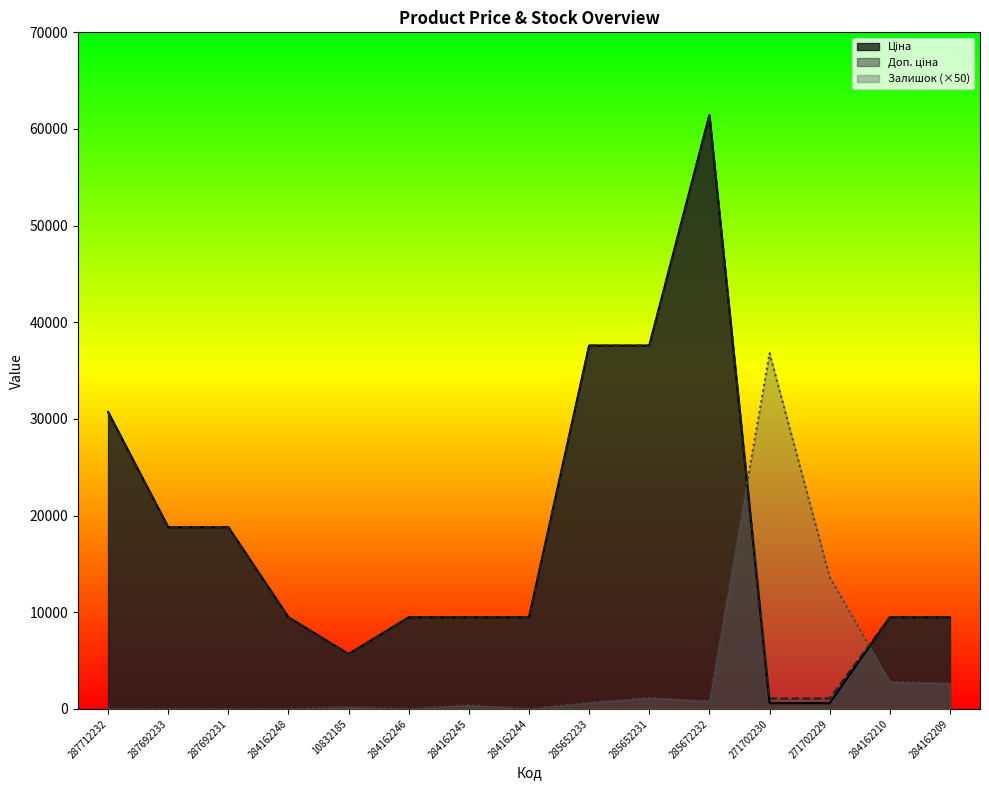

What is the label of the 5th point from the left?

10832185